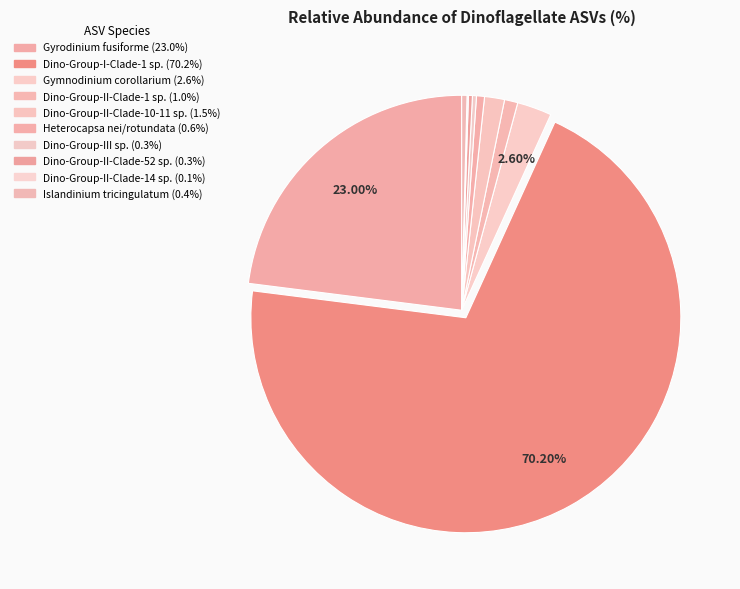

Approximately how many times larger is the value at Gyrodinium fusiforme compared to Dino-Group-I-Clade-1 sp.?

0.3